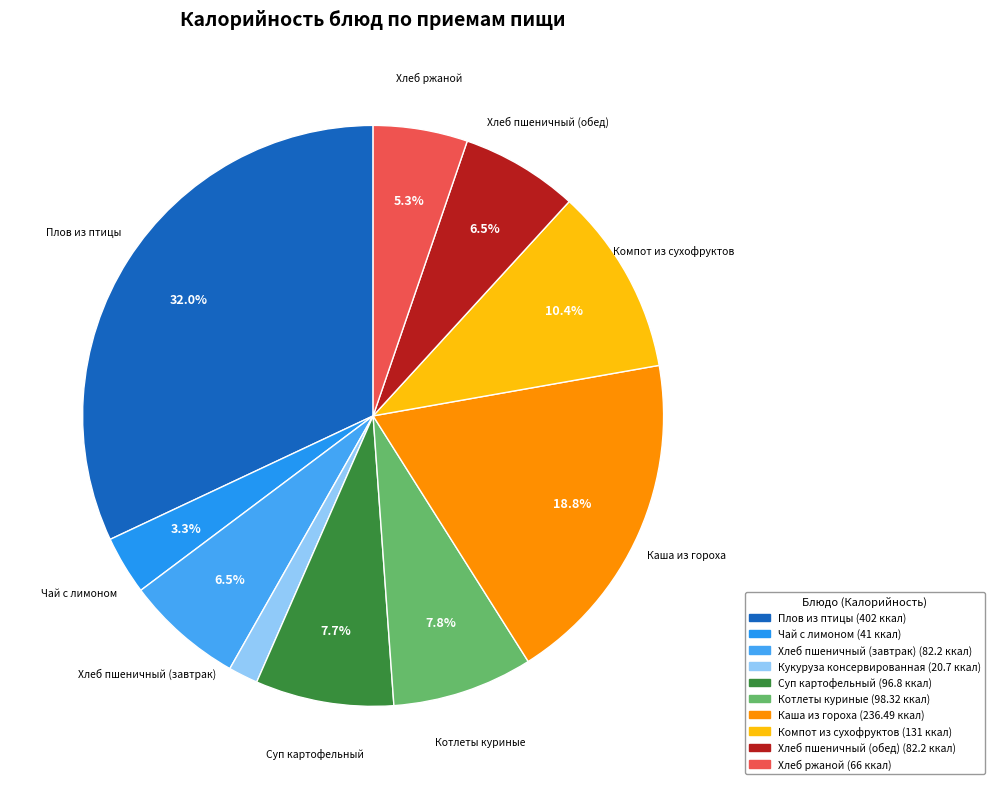

Do Кукуруза консервированная and Каша из гороха together represent more than half of the pie?

No